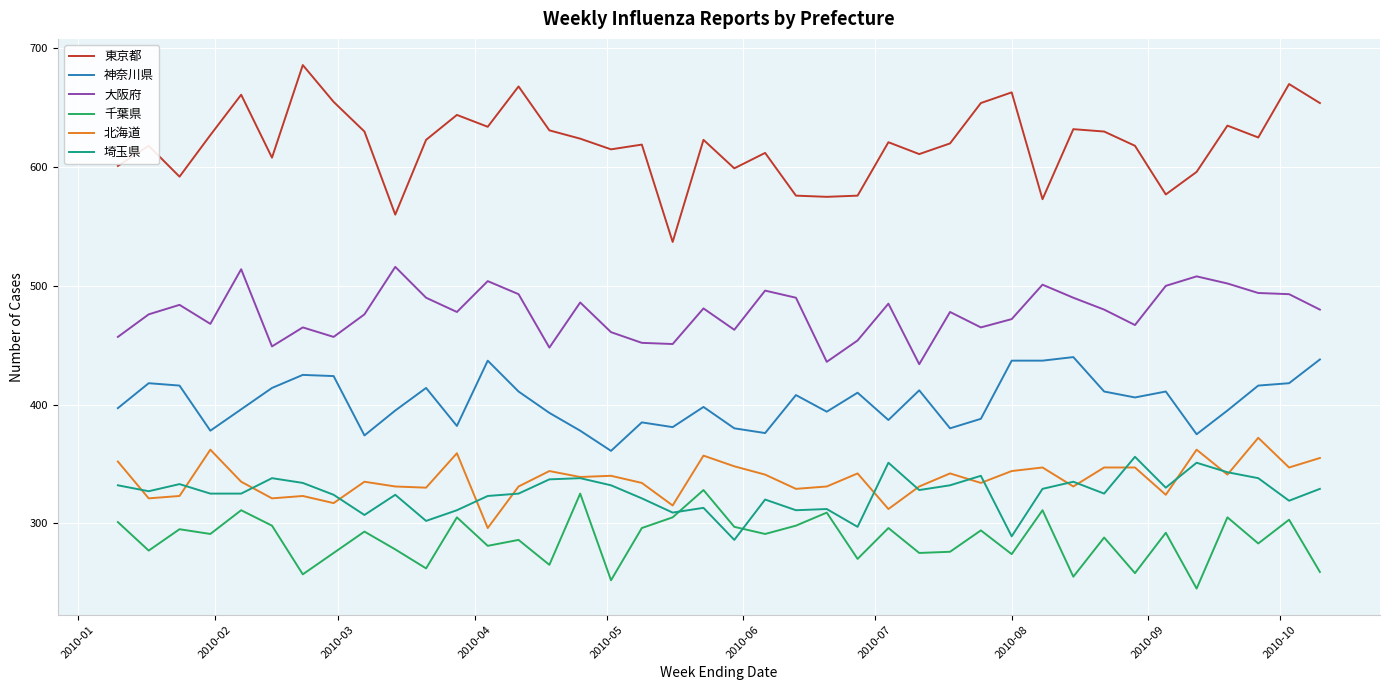

Which series has the largest total across all categories?

東京都